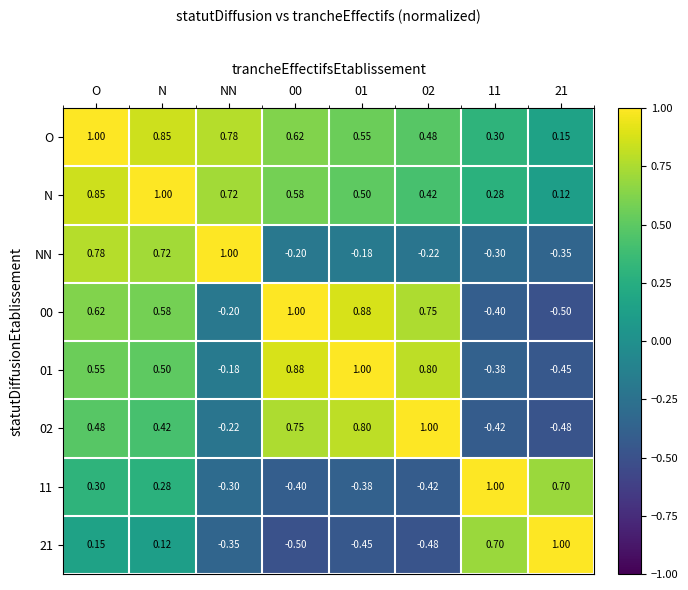

Which series has the largest total across all categories?

O